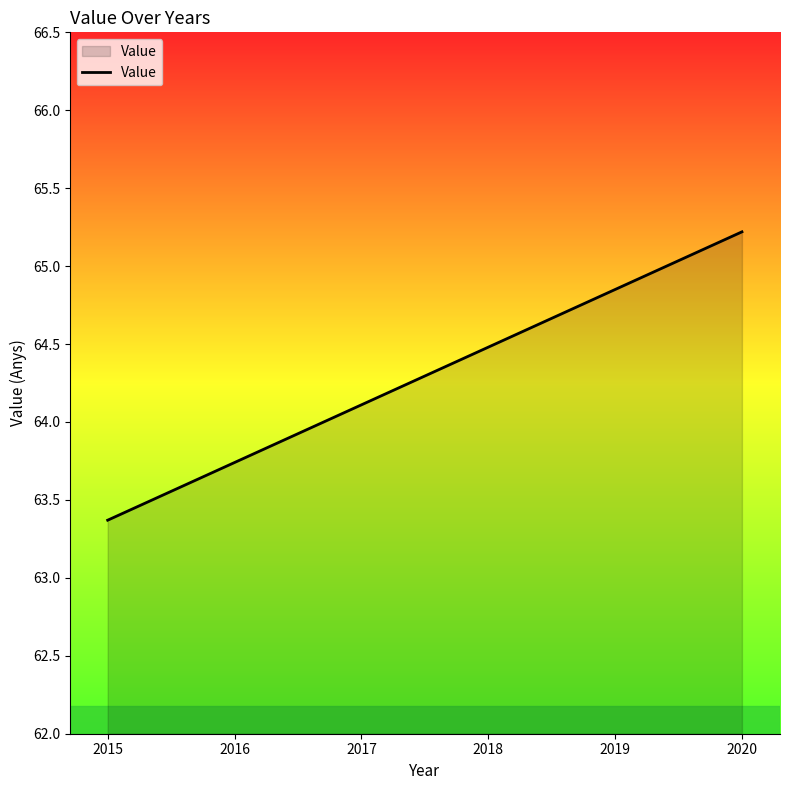

Count the number of categories in the chart.

6